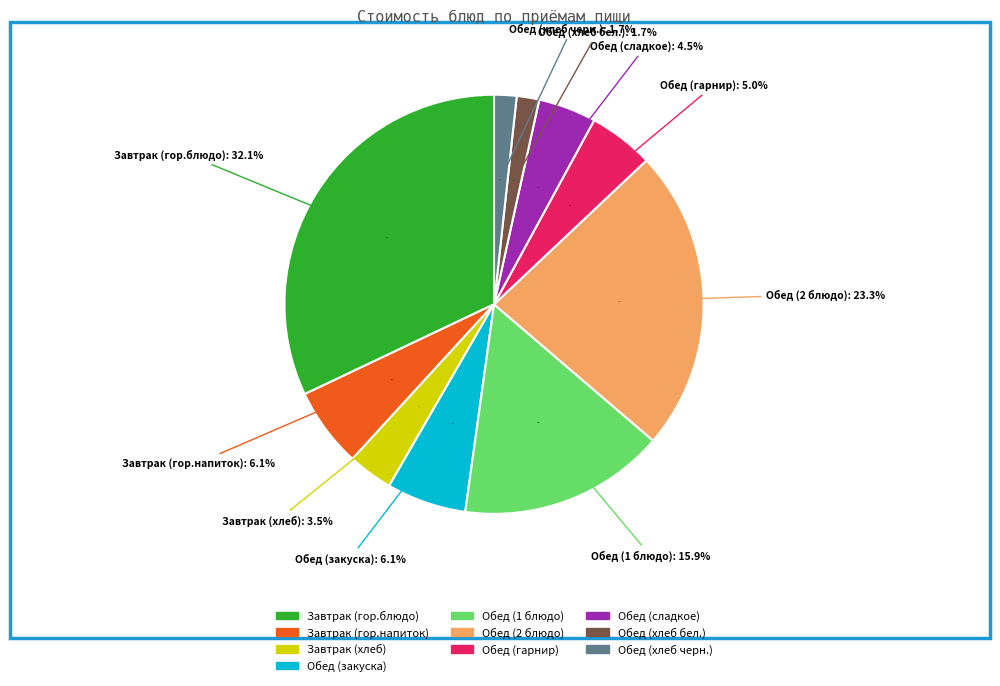

Is there any slice that represents more than half of the pie?

No